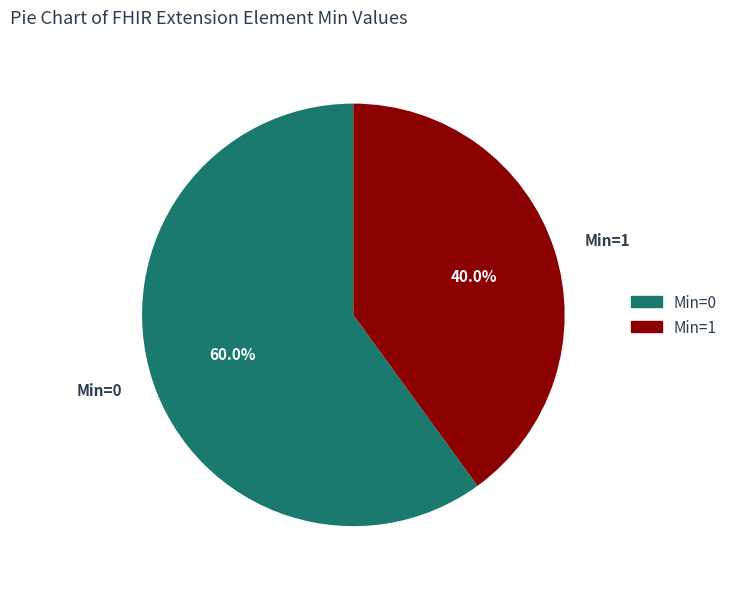

Count the number of slices in the pie.

2